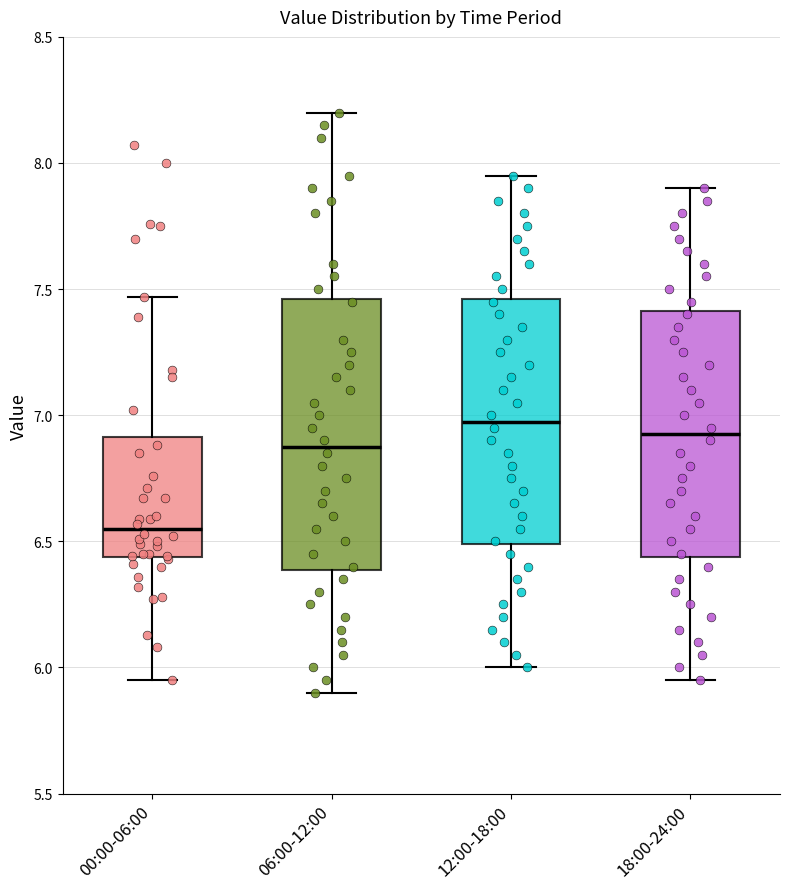

Reading left to right, transcribe this box plot: for each box, give where its median line is, the range the box spans, and where its two whiskers end, as read against the y-axis. The values are not printed on the chart, so give them approximately, as read against the axis.

00:00-06:00: median 6.55, box 6.45 to 6.90, whiskers 5.95 to 7.45
06:00-12:00: median 6.90, box 6.40 to 7.45, whiskers 5.90 to 8.20
12:00-18:00: median 7.00, box 6.50 to 7.45, whiskers 6.00 to 7.95
18:00-24:00: median 6.95, box 6.45 to 7.40, whiskers 5.95 to 7.90